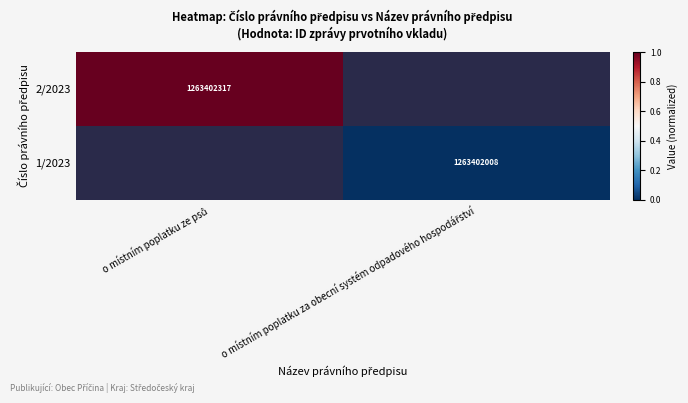

At which label is 2/2023 closest to 1?

o místním poplatku ze psů